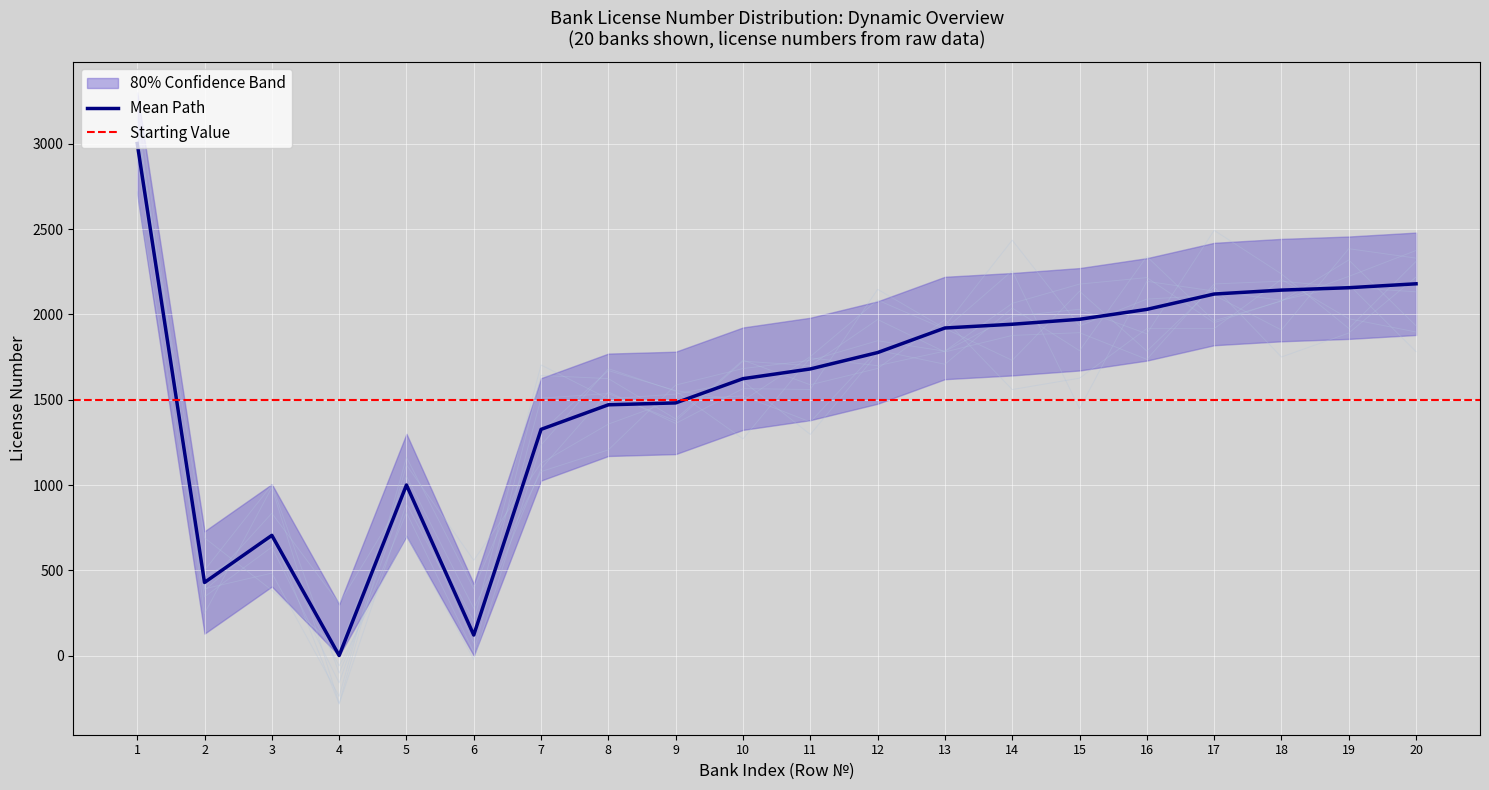

Reading left to right, list all the values displayed in this chart.

1=3001	2=429	3=705	4=1	5=1000	6=121	7=1326	8=1470	9=1481	10=1623	11=1680	12=1776	13=1920	14=1942	15=1971	16=2029	17=2119	18=2142	19=2156	20=2179